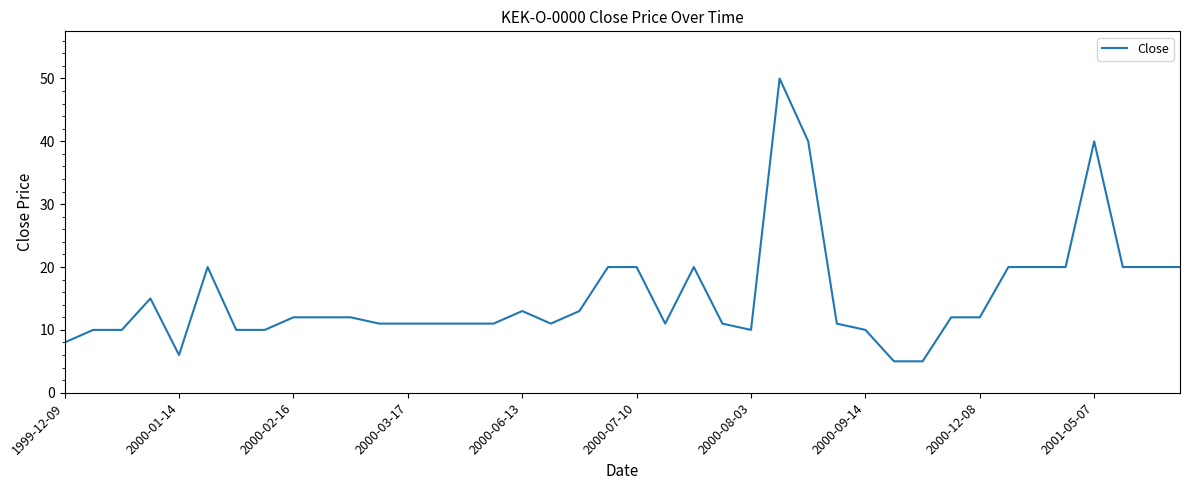

What is the minimum value shown in the chart?

5